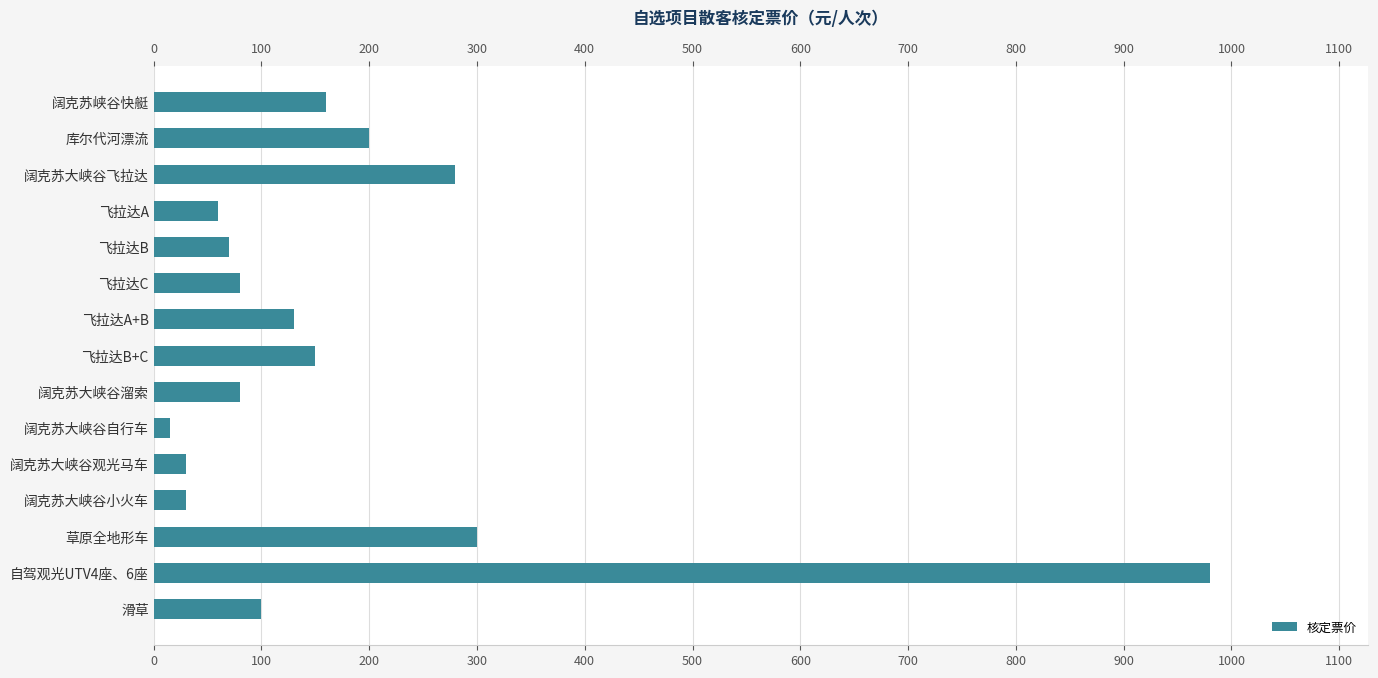

What is the average value?

178